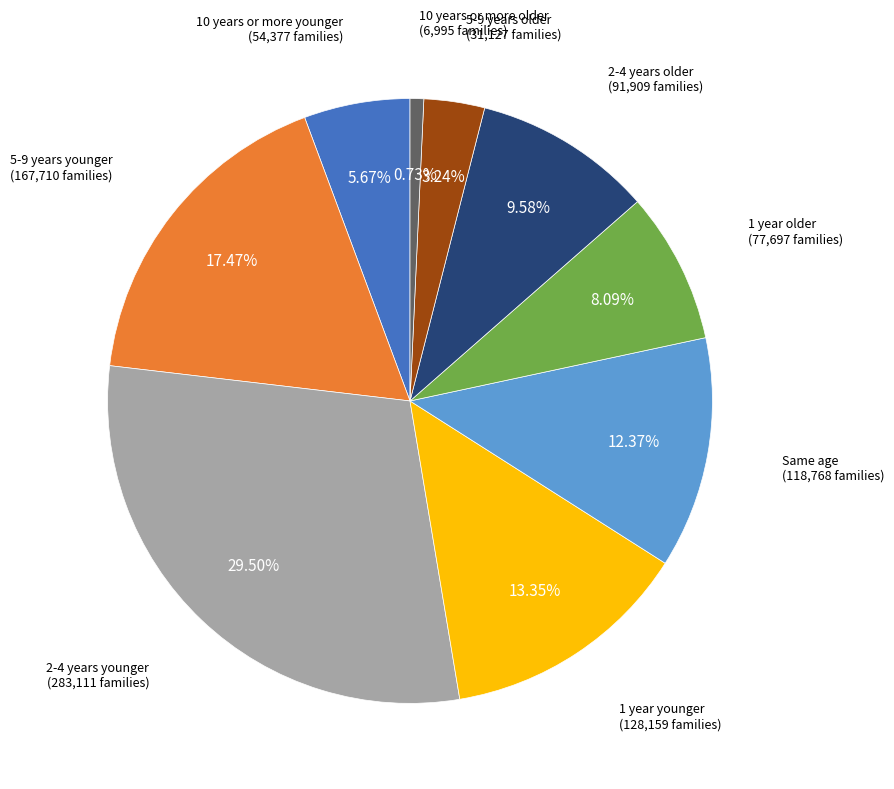

Is there a majority slice in this chart?

No